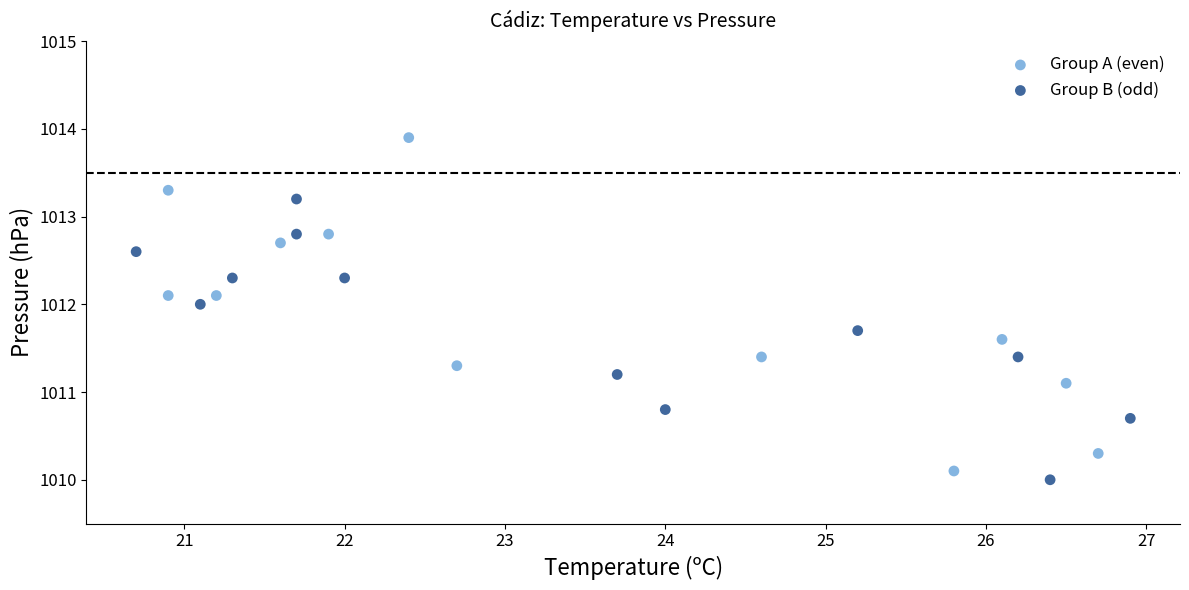

Which series reaches the maximum Y coordinate?

Group A (even)